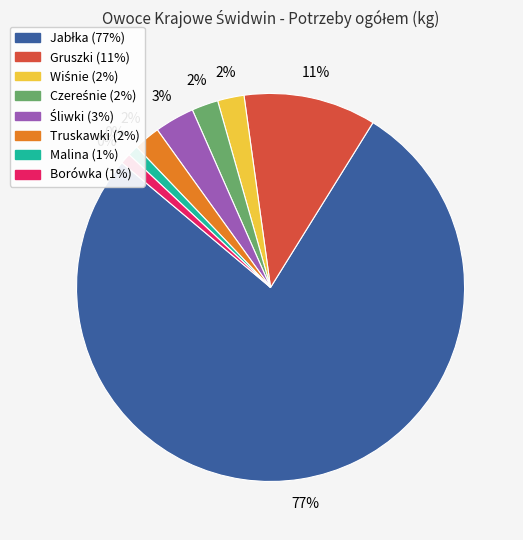

True or false: Śliwki accounts for 3% of the total.

True